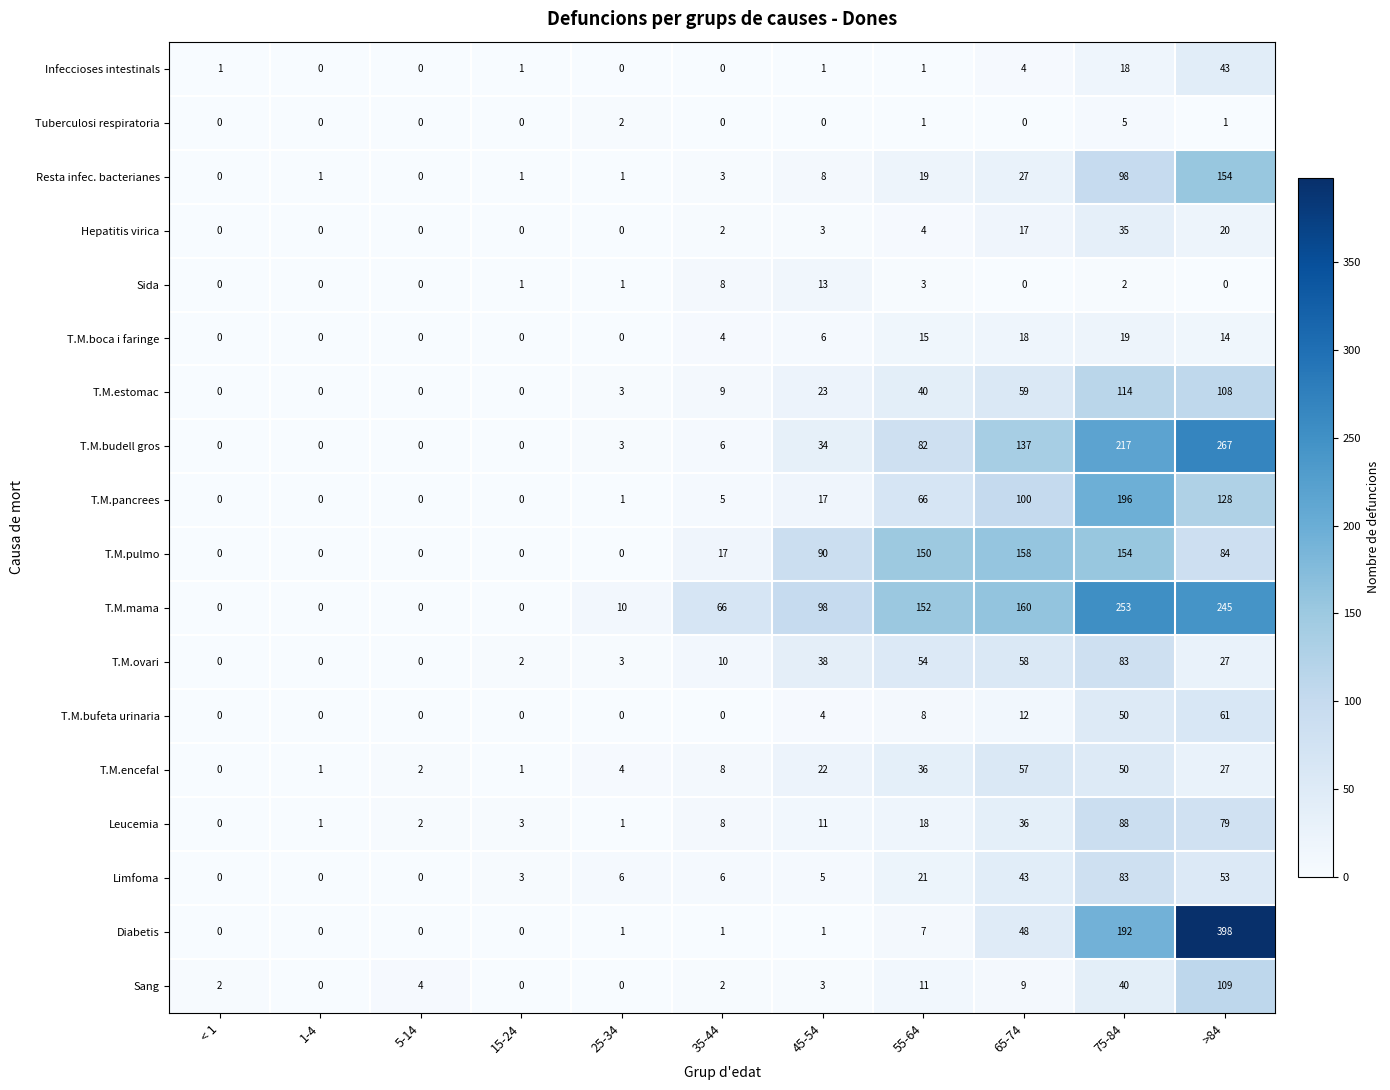

Count the number of data series in this chart.

18